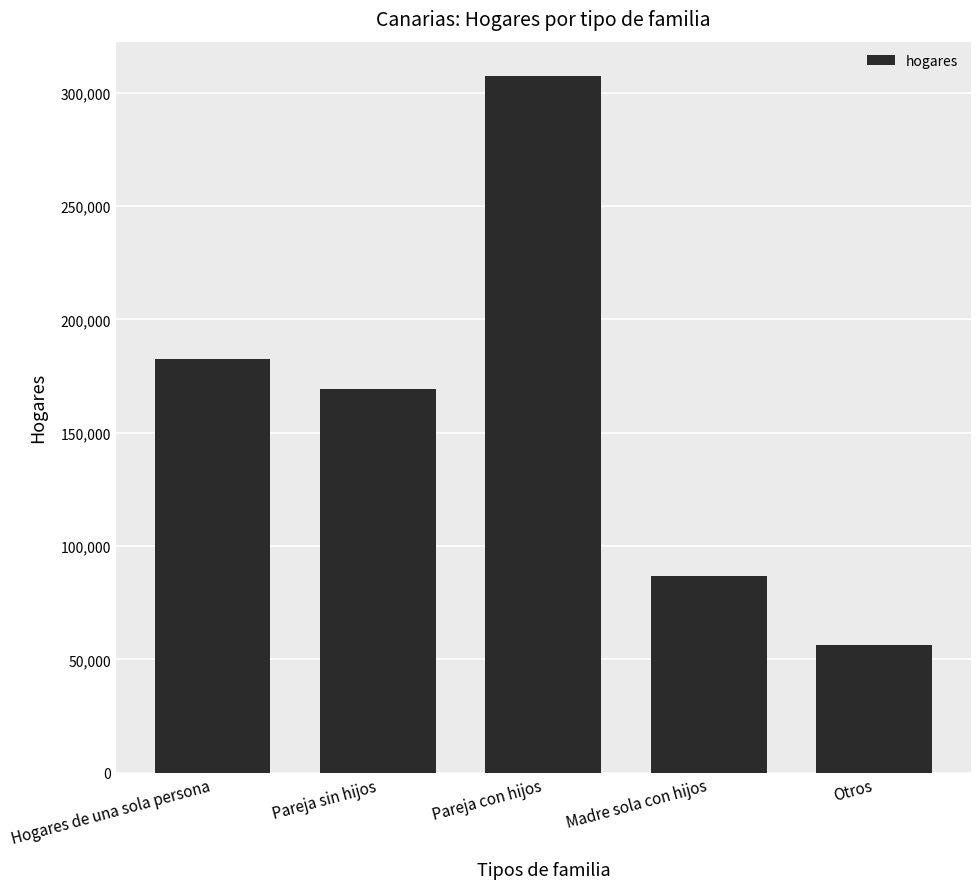

Approximately how many times larger is the value at Hogares de una sola persona compared to Pareja con hijos?

0.6